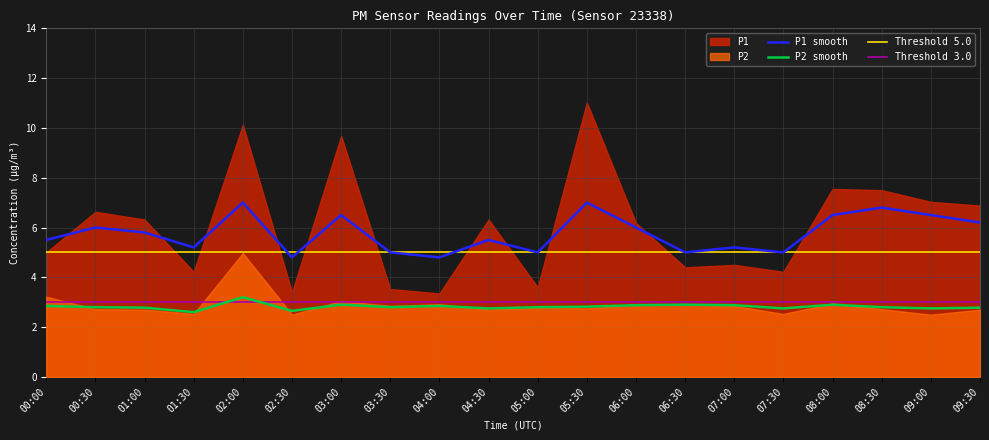

How many interior local peaks does the P1_smooth series have?

7